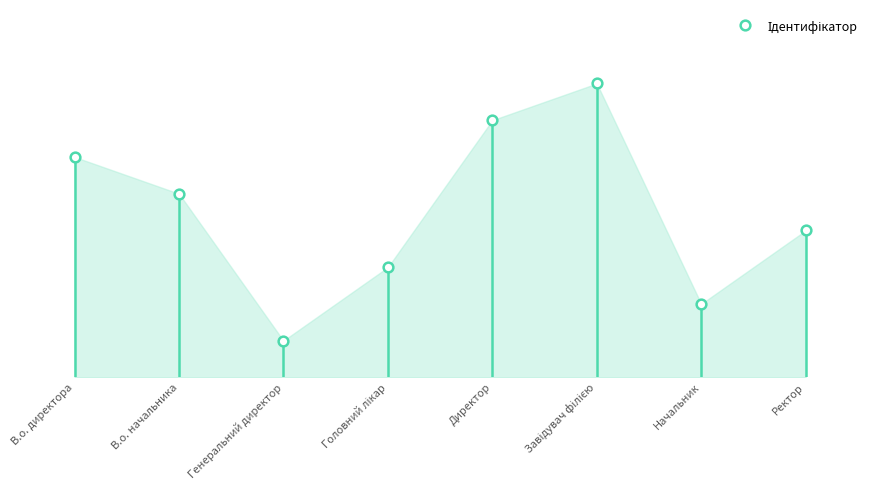

At which label is the value closest to 4?

Ректор